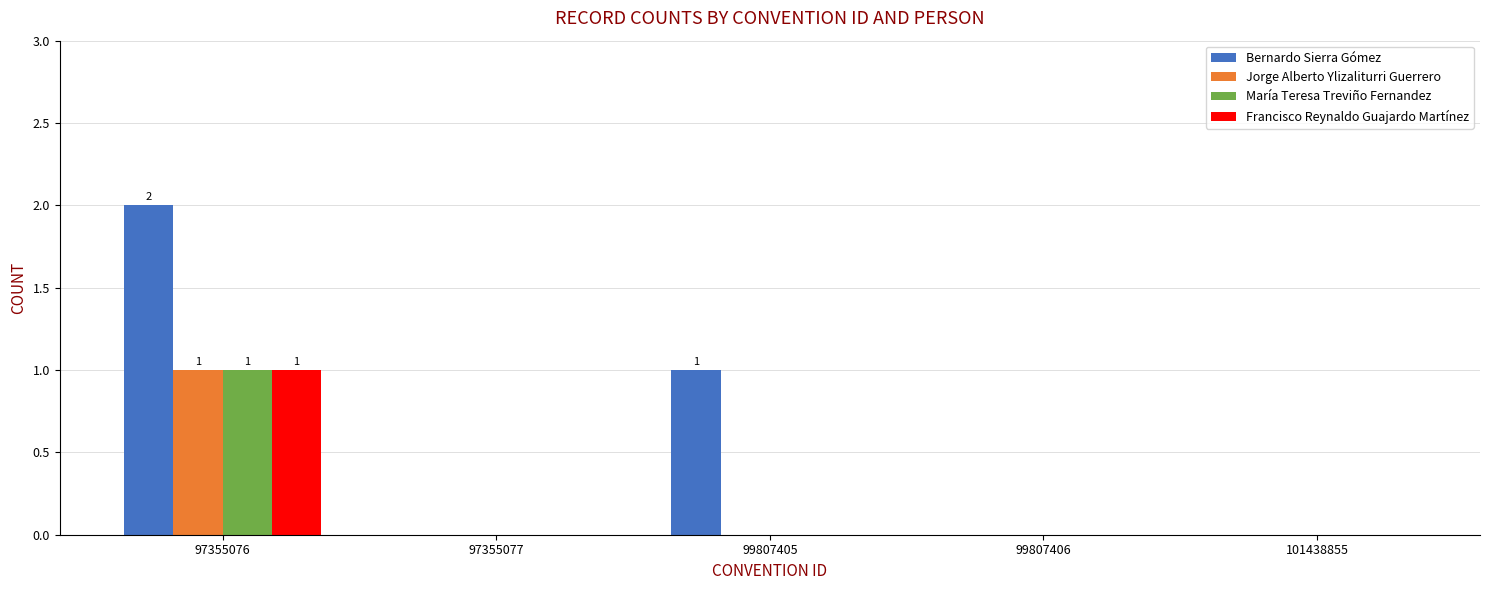

True or false: Francisco Reynaldo Guajardo Martínez has a value of 0 at 99807405.

True